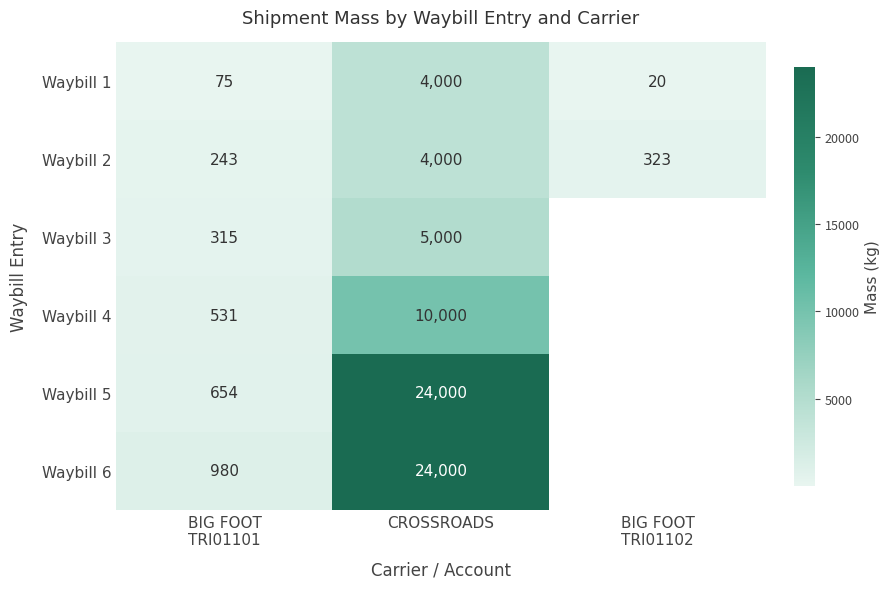

At BIG FOOT
TRI01101, list the series in order from largest to smallest.

Waybill 6, Waybill 5, Waybill 4, Waybill 3, Waybill 2, Waybill 1